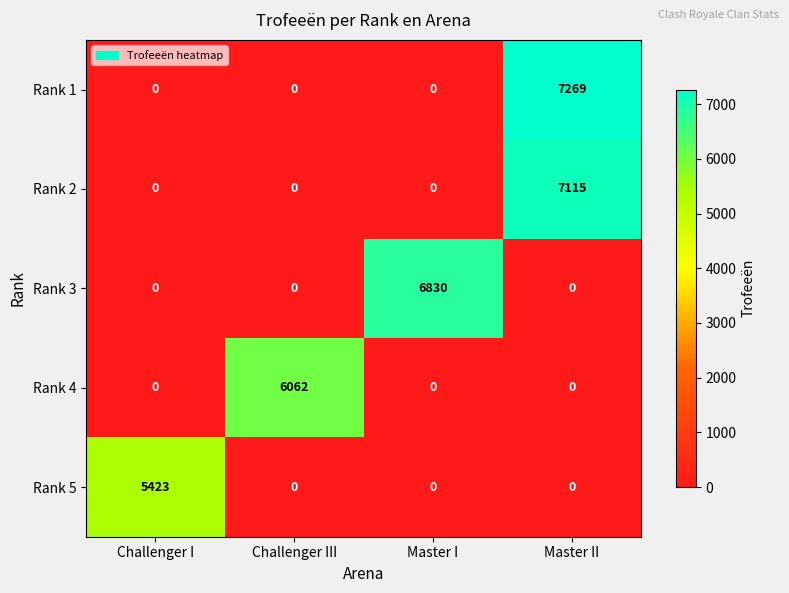

Which category has the highest value across all series?

Master II